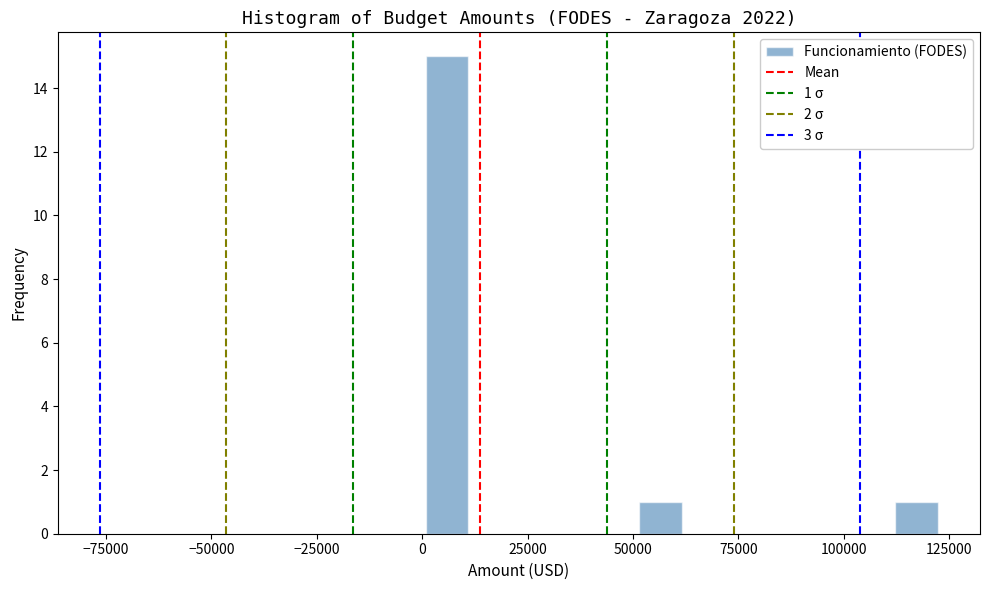

Around what value on the x-axis is the tallest bar? Give the approximate position of its centre, as read against the axis.

5000